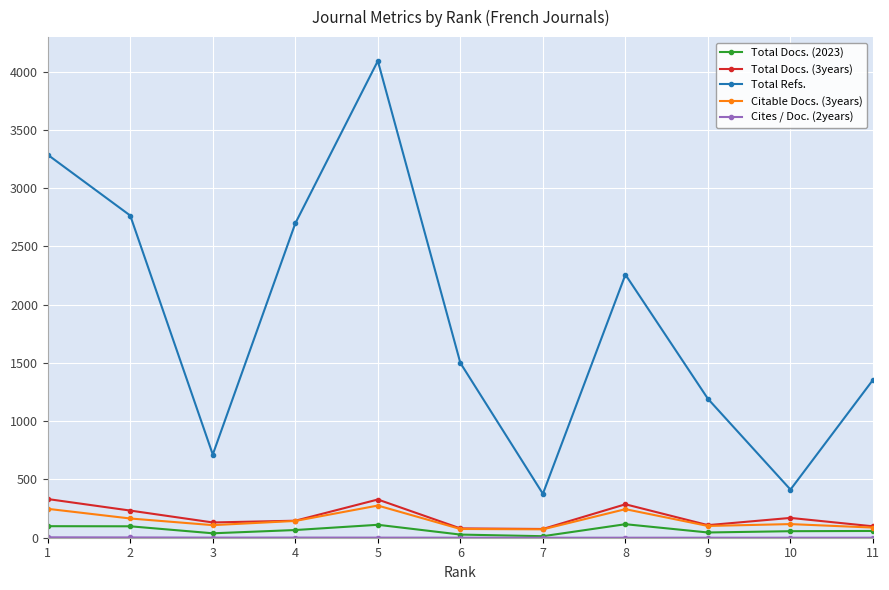

Between 3 and 4, which series saw the biggest shift?

Total Refs.